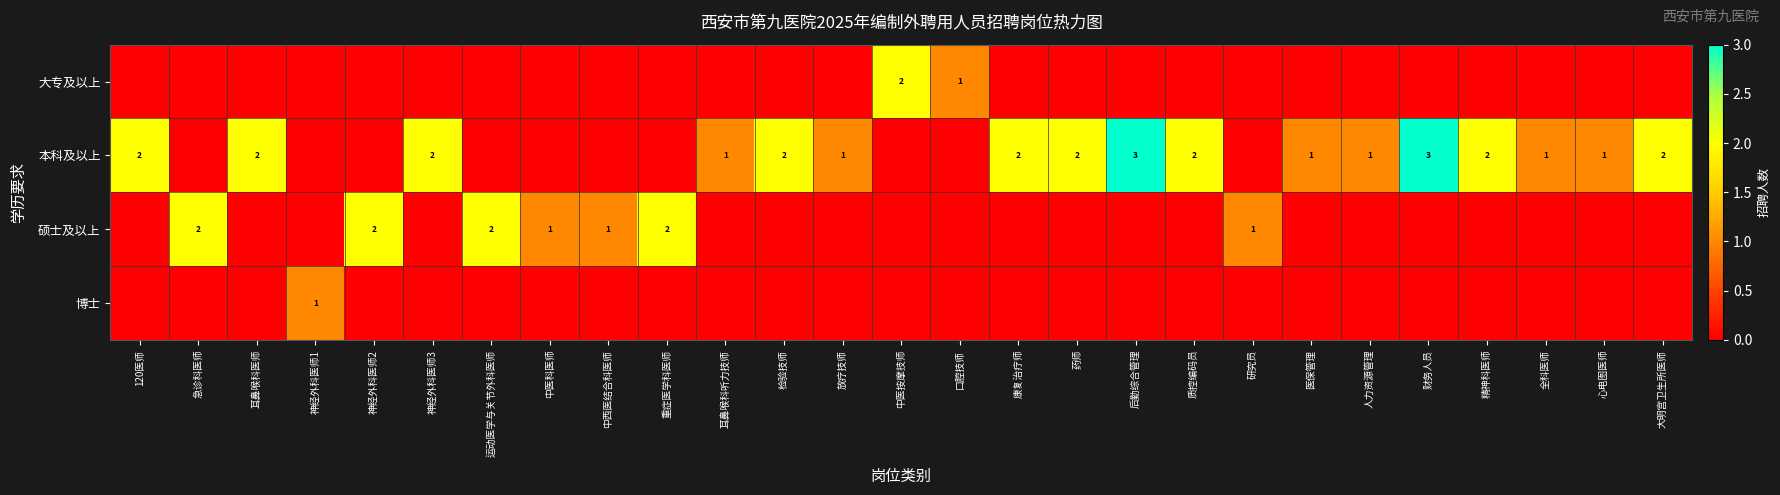

True or false: 本科及以上 has a value of 2 at 质控编码员.

True